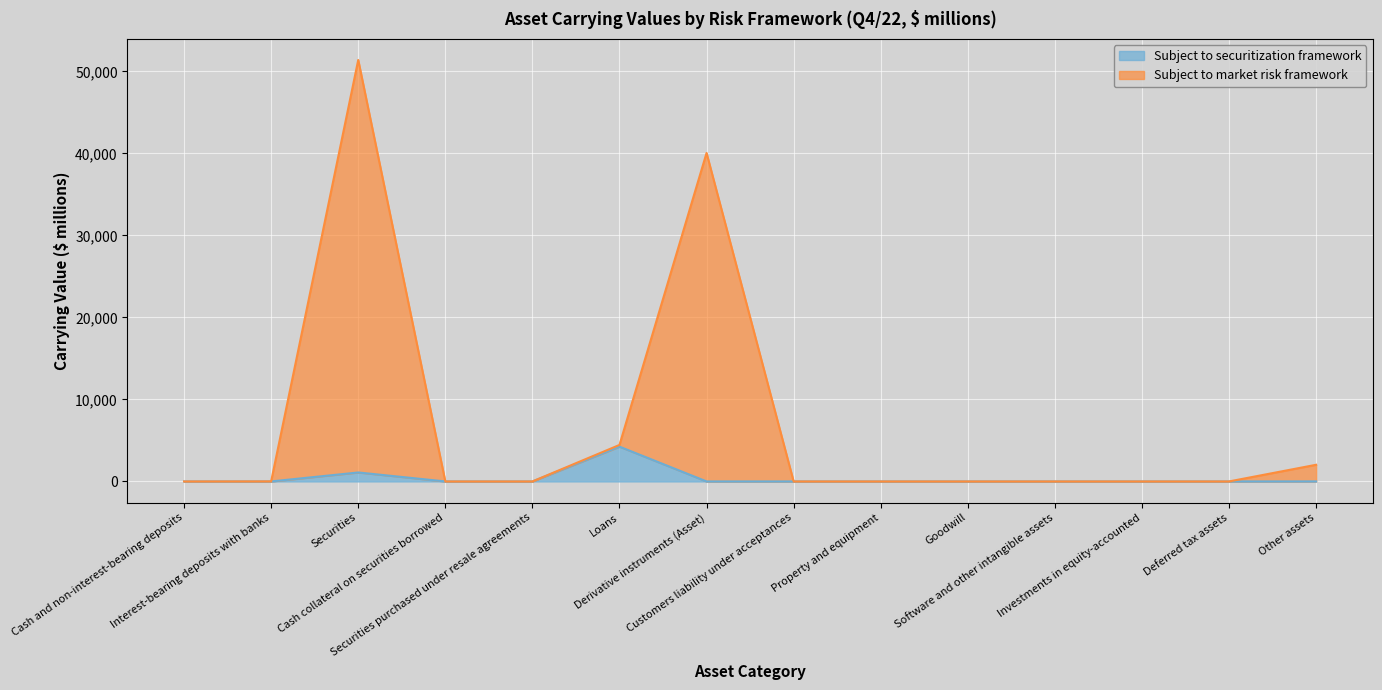

Rank the categories by Subject to market risk framework value from lowest to highest.

Cash and non-interest-bearing deposits, Cash collateral on securities borrowed, Securities purchased under resale agreements, Customers liability under acceptances, Property and equipment, Goodwill, Software and other intangible assets, Investments in equity-accounted, Deferred tax assets, Interest-bearing deposits with banks, Other assets, Loans, Derivative instruments (Asset), Securities